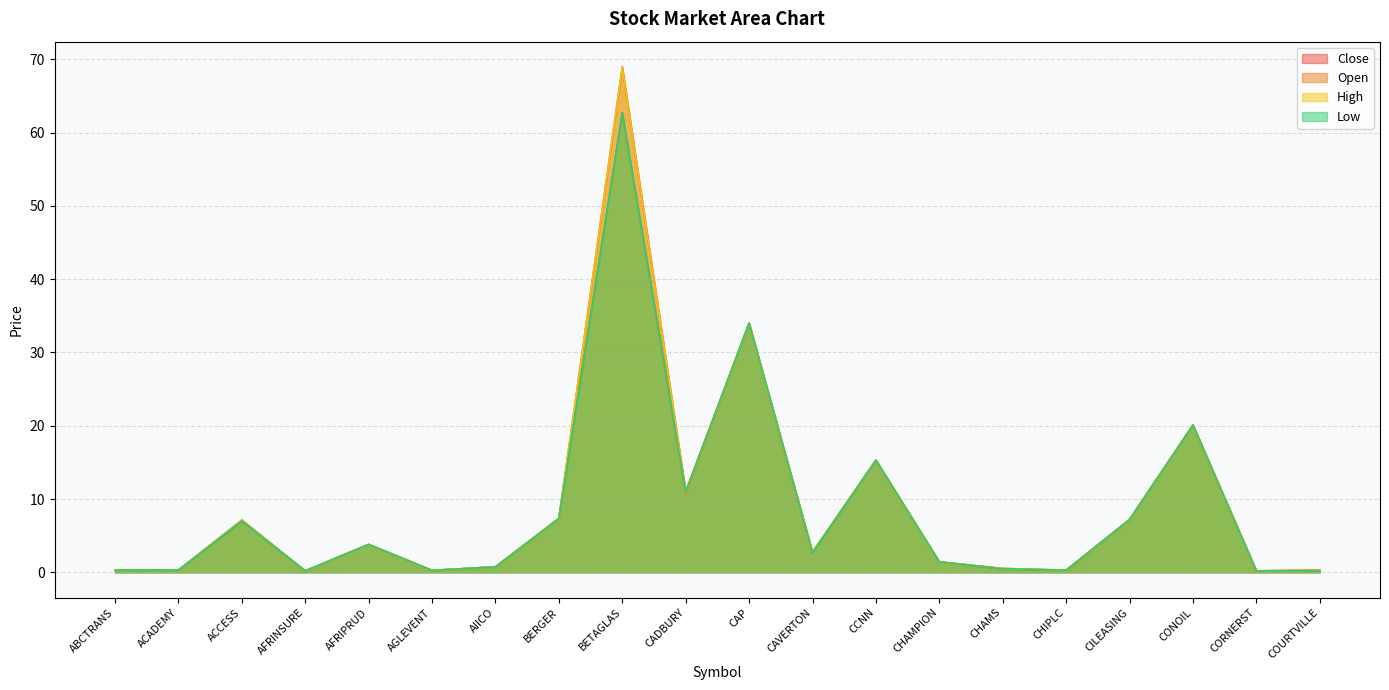

What is the greatest value displayed?

69.0